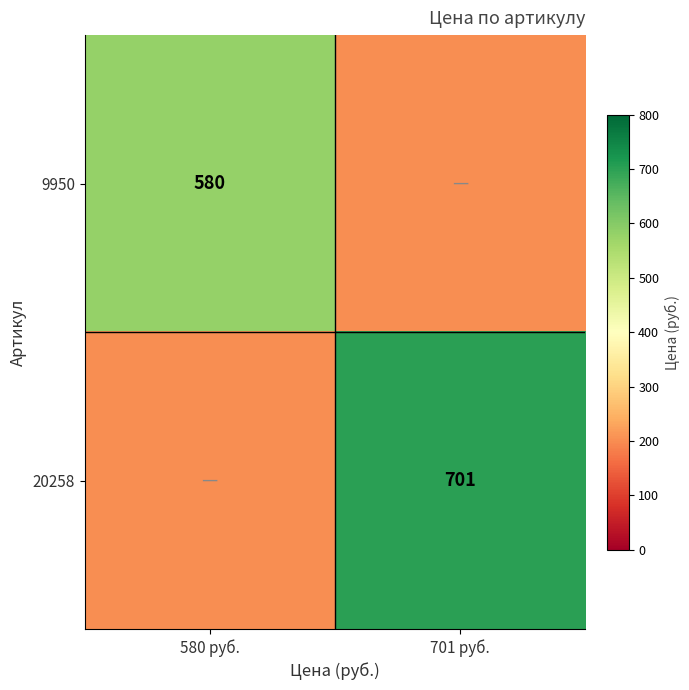

Is it true that 9950 equals 234 at 580 руб.?

False